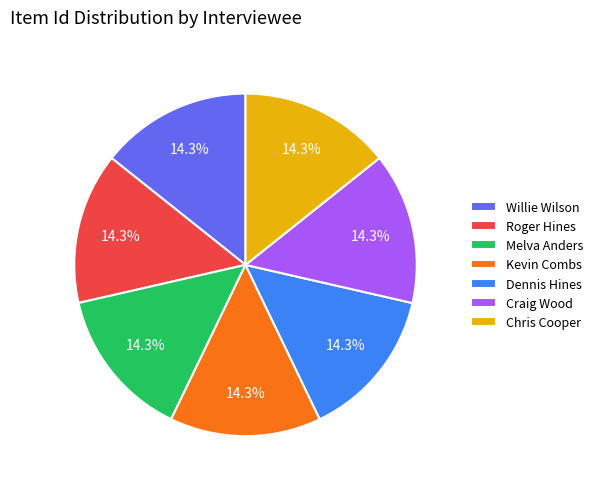

To the nearest percent, what percentage of the pie is Dennis Hines?

14%